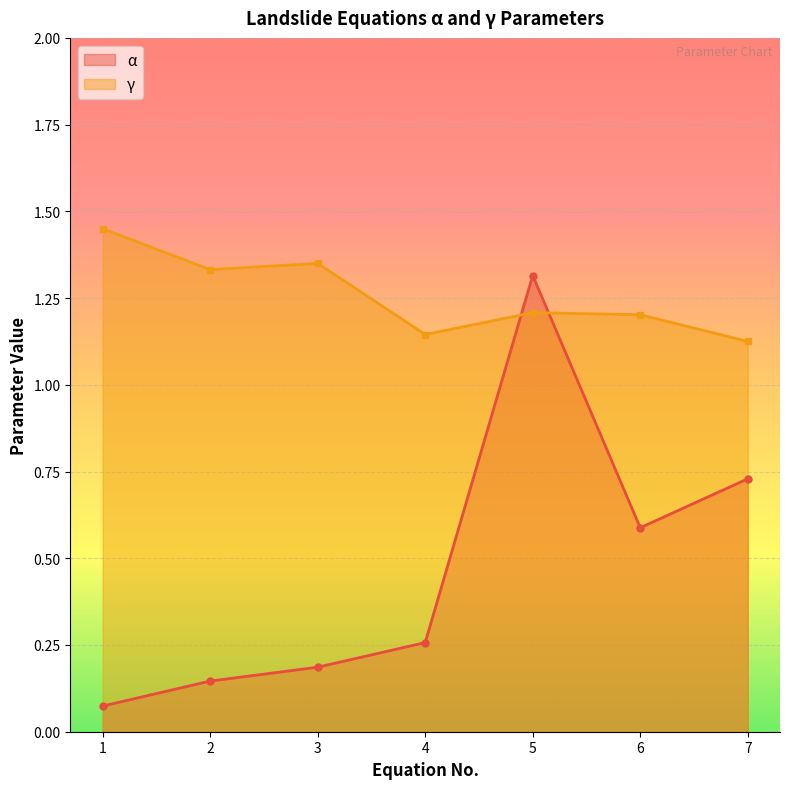

What is the sum of the γ values at 1 and 7?

2.6